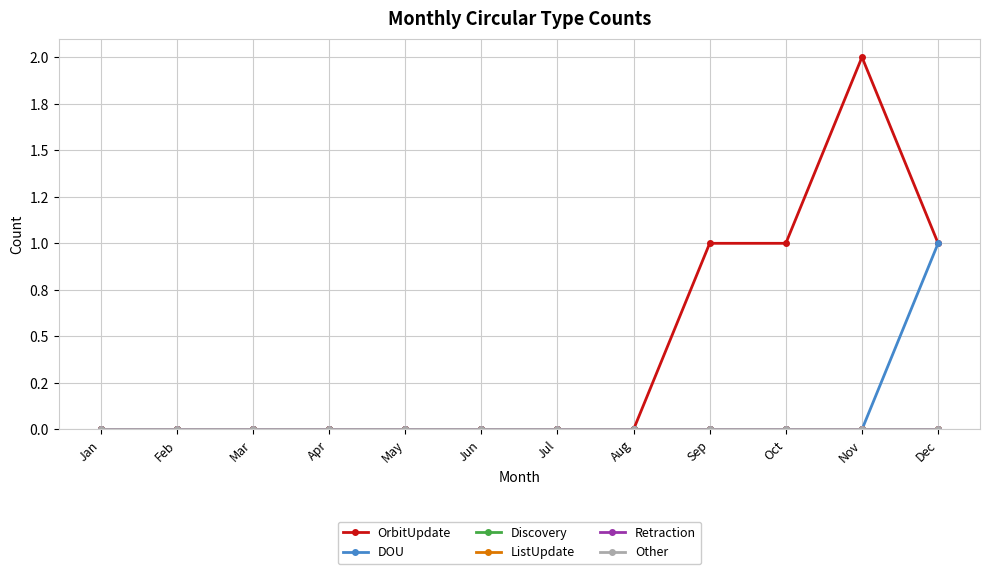

The value of OrbitUpdate at Dec is 1. True or false?

True